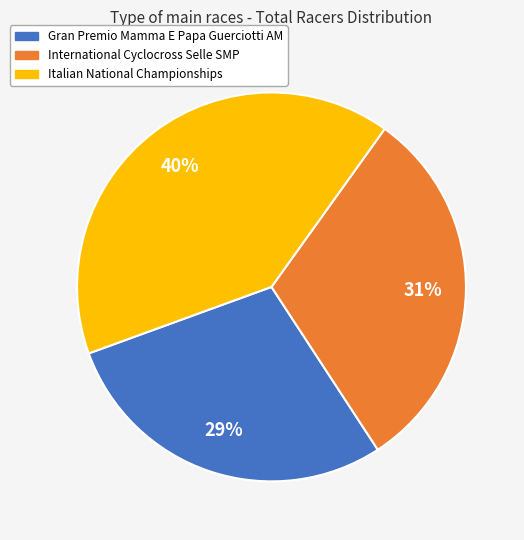

Is there any slice that represents more than half of the pie?

No